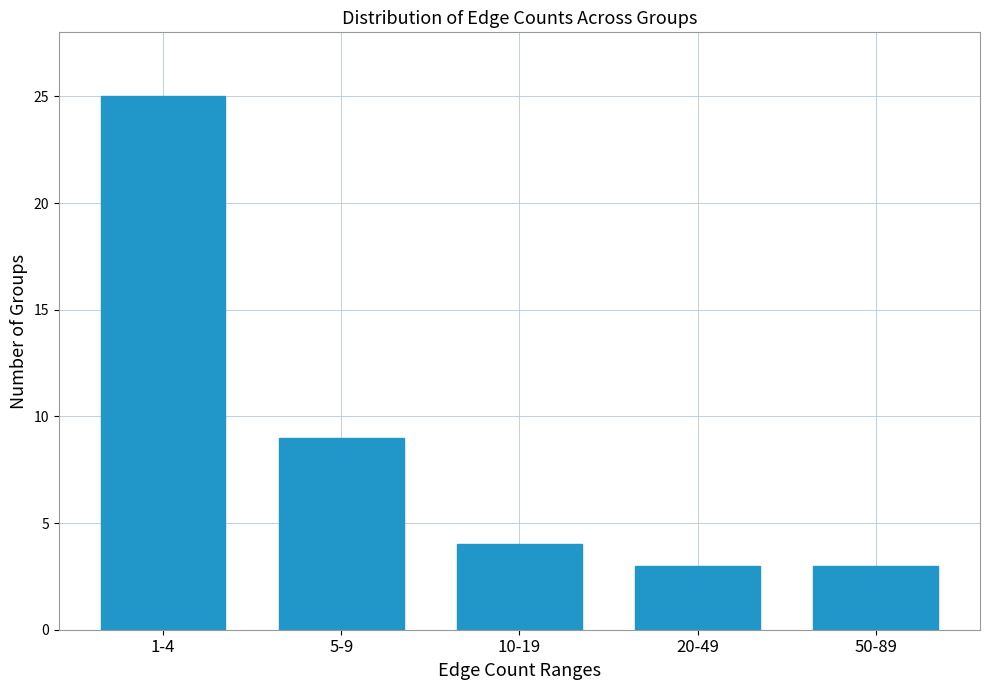

Reading left to right, transcribe all the data shown in this chart.

25	9	4	3	3